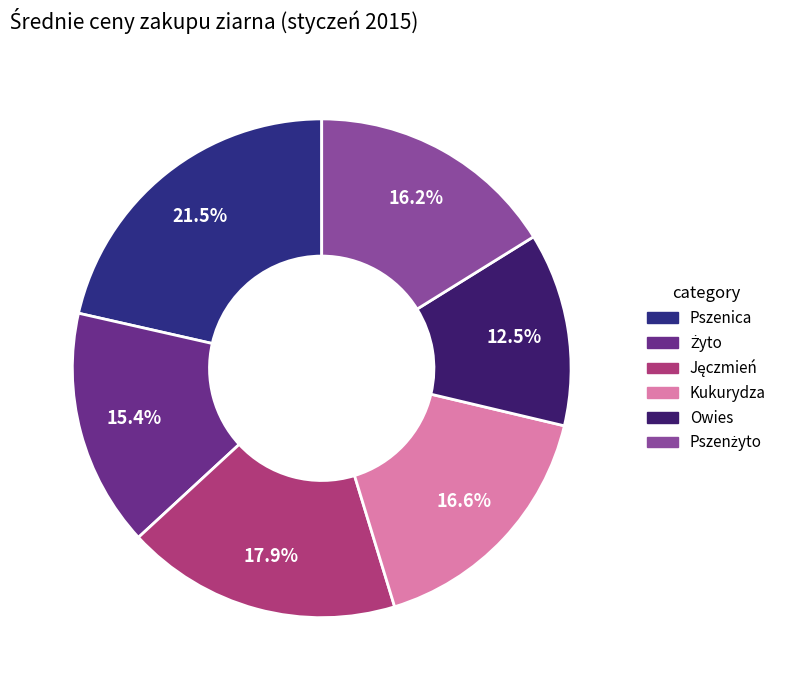

What is the smallest slice in the pie chart?

Owies